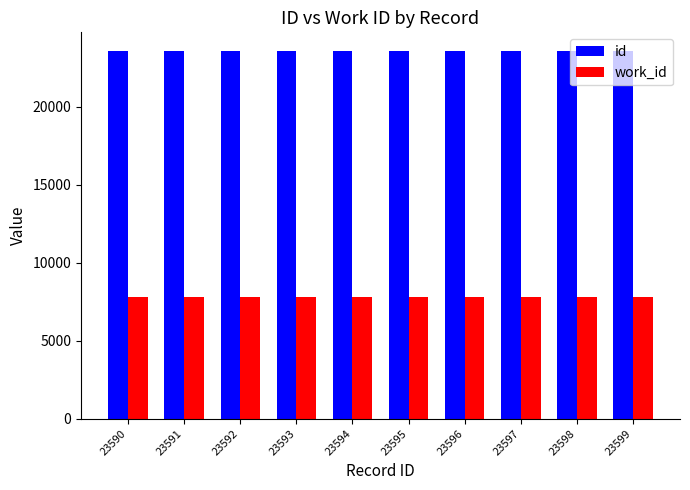

Which series has the largest total across all categories?

id